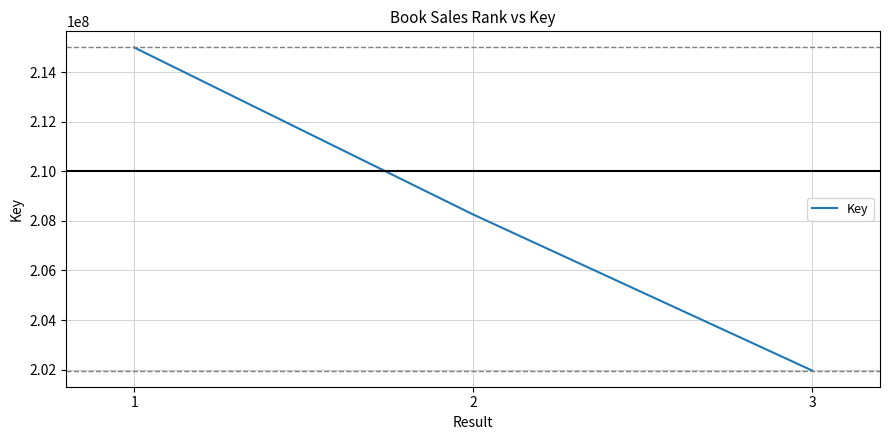

True or false: the data shows 324535229 at 1.

False